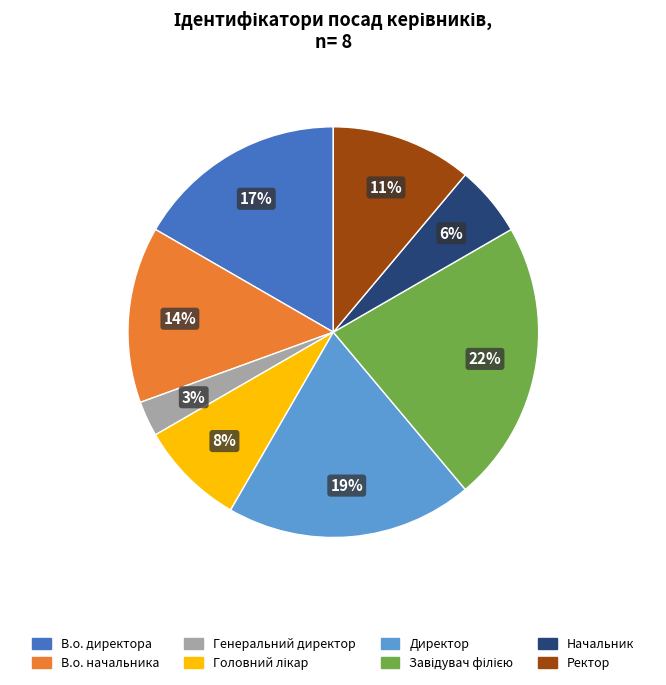

Which category has the smallest portion of the pie?

Генеральний директор